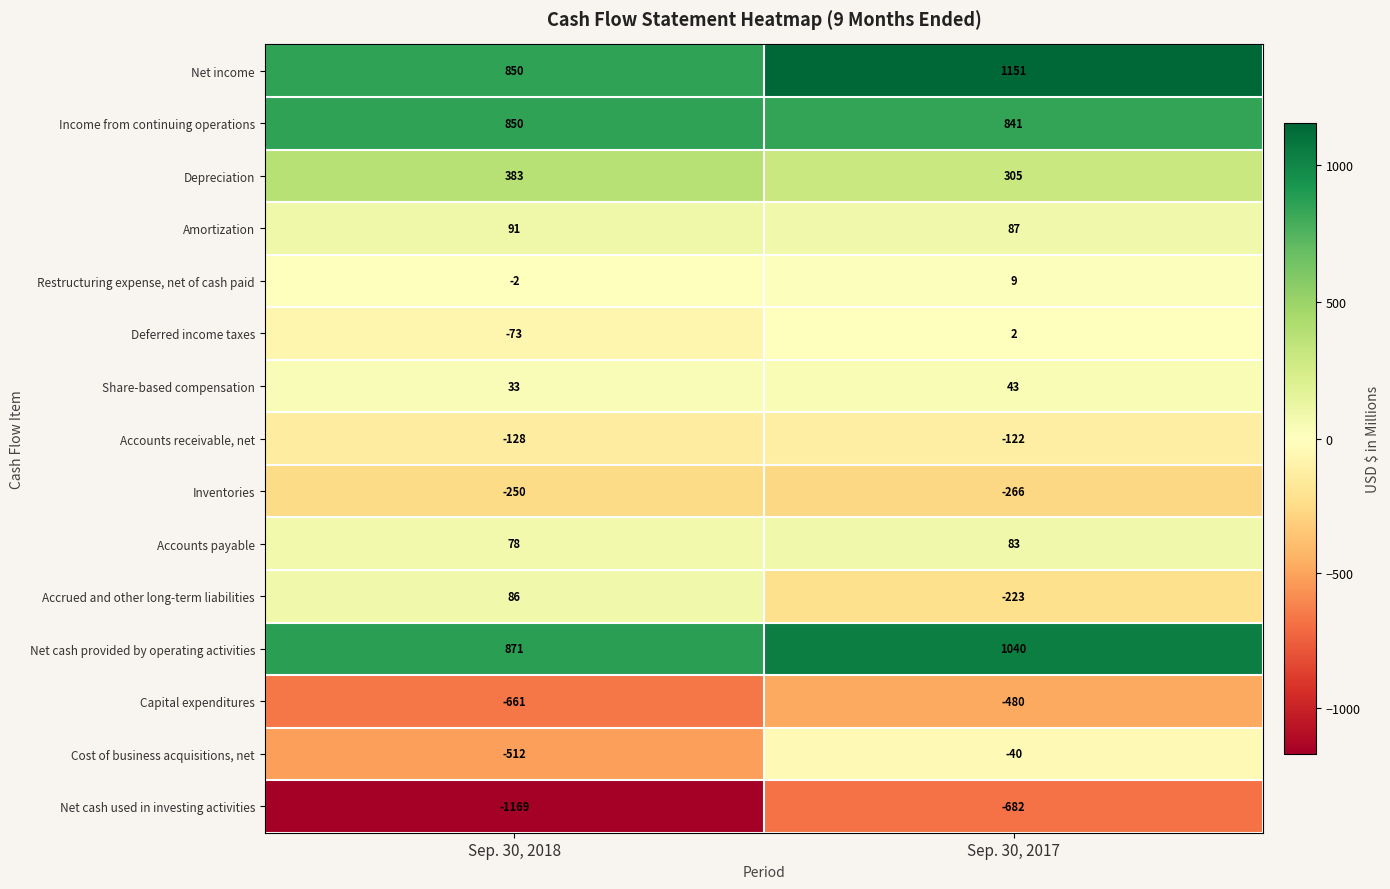

Is the value of Income from continuing operations at Sep. 30, 2018 greater than the value of Amortization at Sep. 30, 2017?

Yes